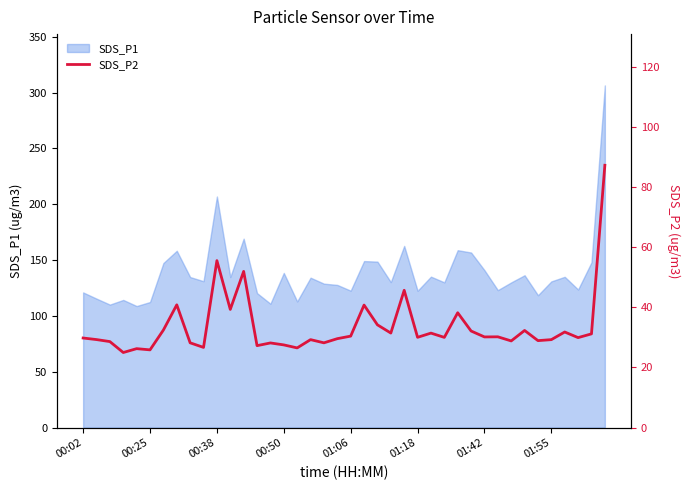

What is the highest value of the SDS_P1 series?

306.4